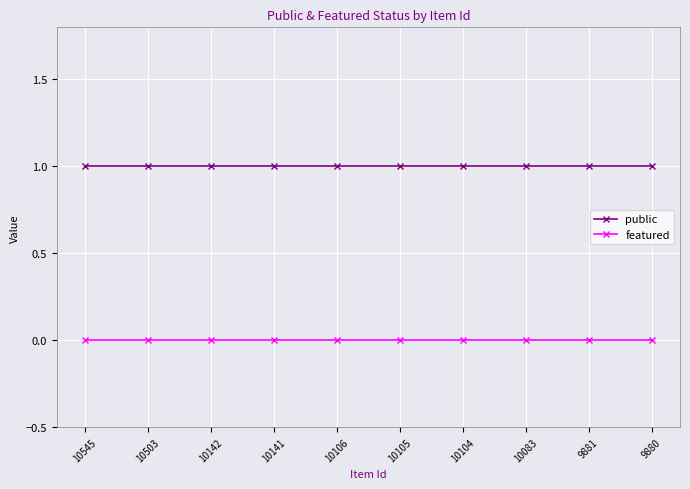

Rank the series by their maximum value, from lowest to highest.

featured, public